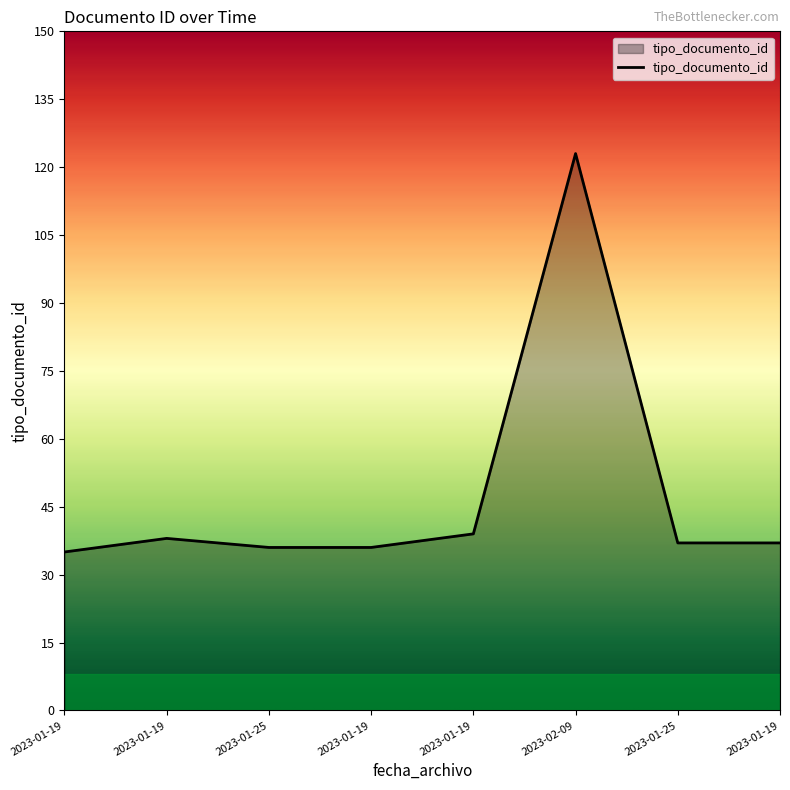

Count the number of data series in this chart.

1